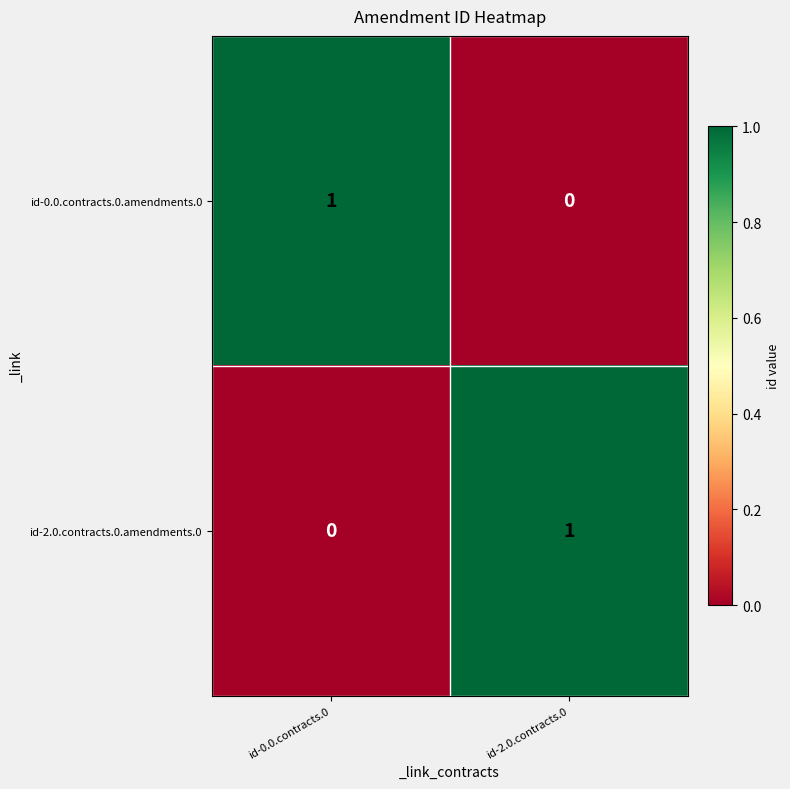

Reading left to right, what are all the values shown in this chart?

id-0.0.contracts.0.amendments.0: id-0.0.contracts.0=1	id-2.0.contracts.0=0
id-2.0.contracts.0.amendments.0: id-0.0.contracts.0=0	id-2.0.contracts.0=1